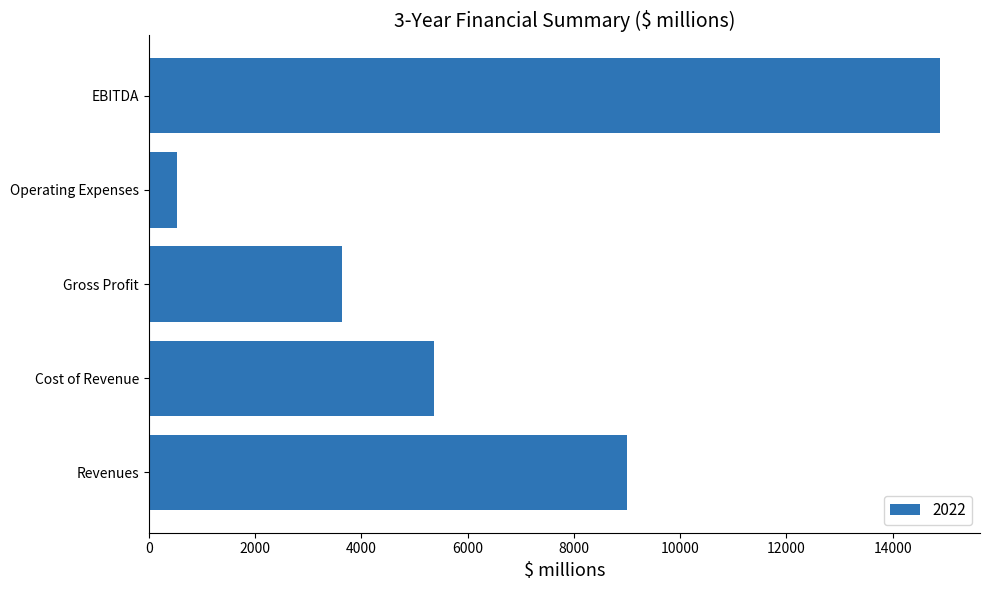

What value does the data have at EBITDA?

14900